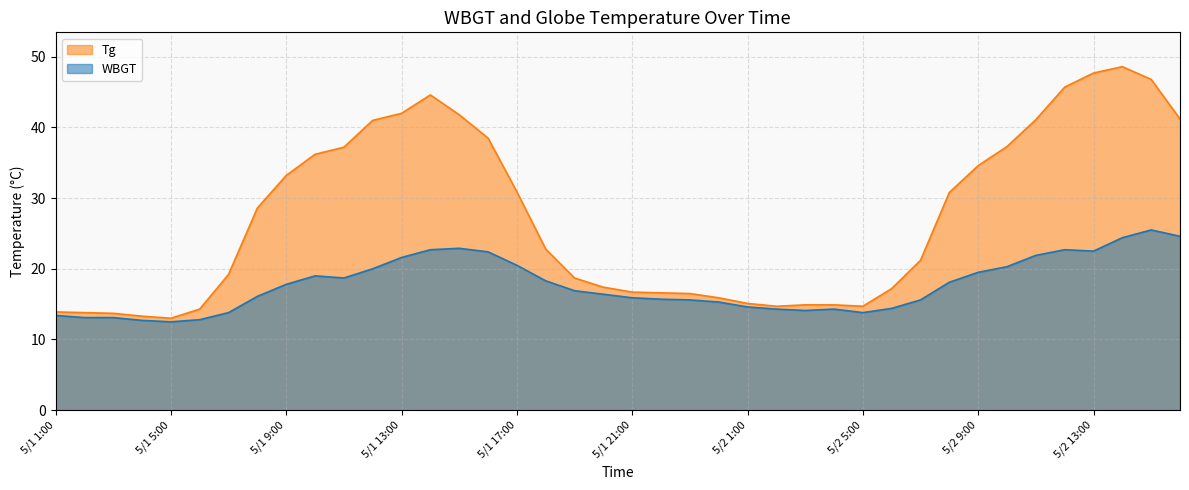

What are all the series names shown in the legend?

Tg, WBGT